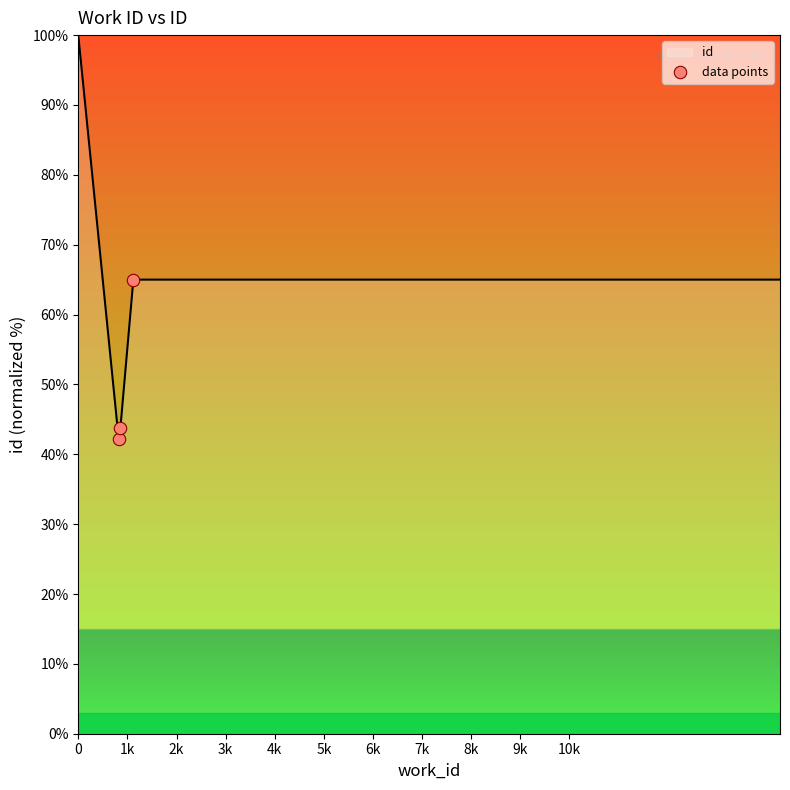

What is the lowest value of the id series?

42.1